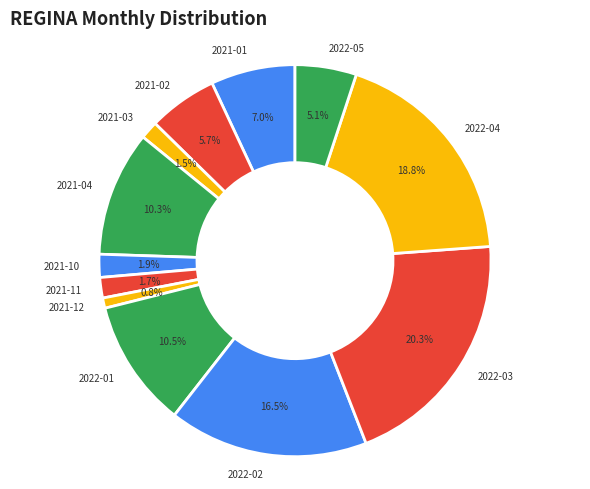

Is 2021-02 the majority of the pie?

No